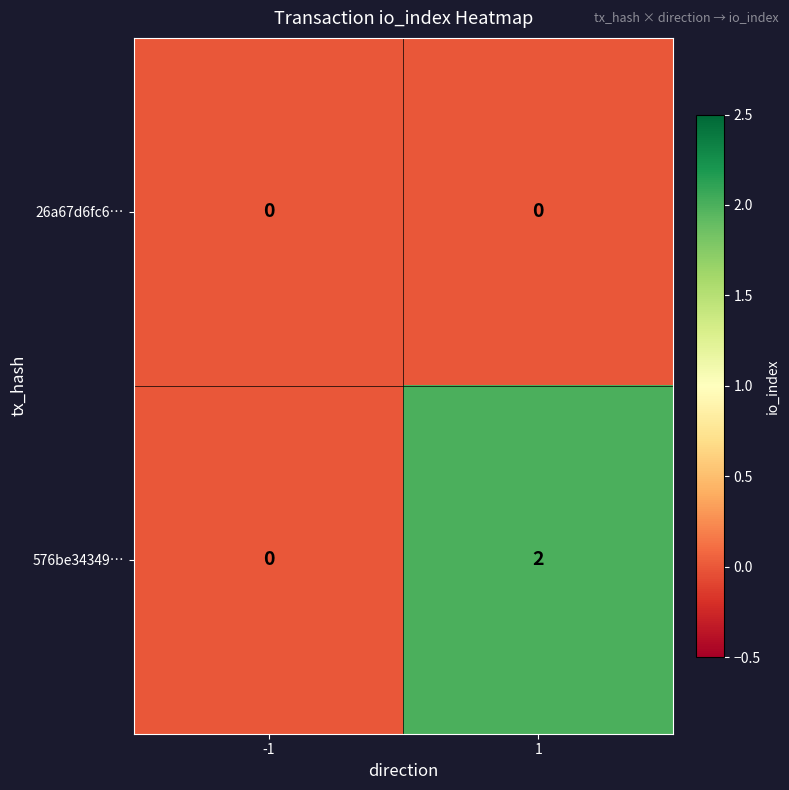

Count the number of categories in the chart.

2